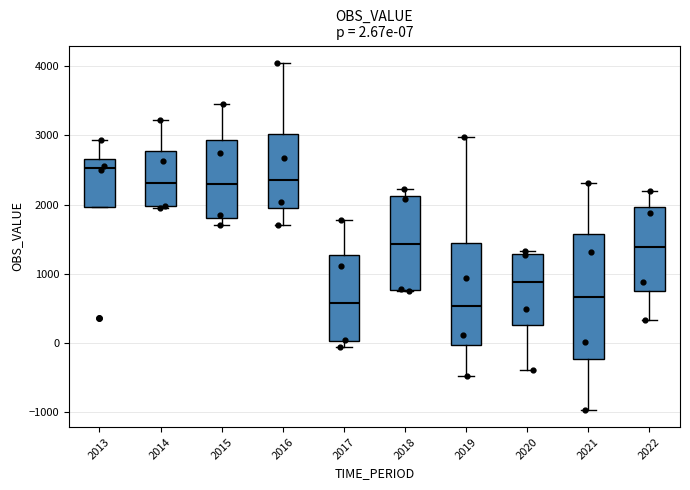

Comparing the boxes themselves (not the whiskers), which one is the tallest?

2021